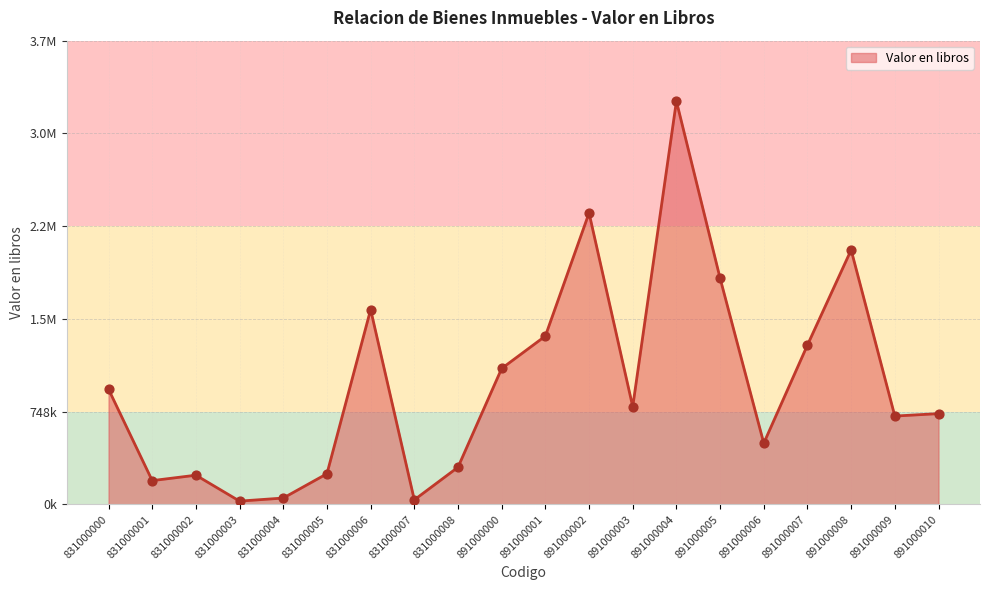

Approximately how many times larger is the value at 891000003 compared to 891000005?

0.4